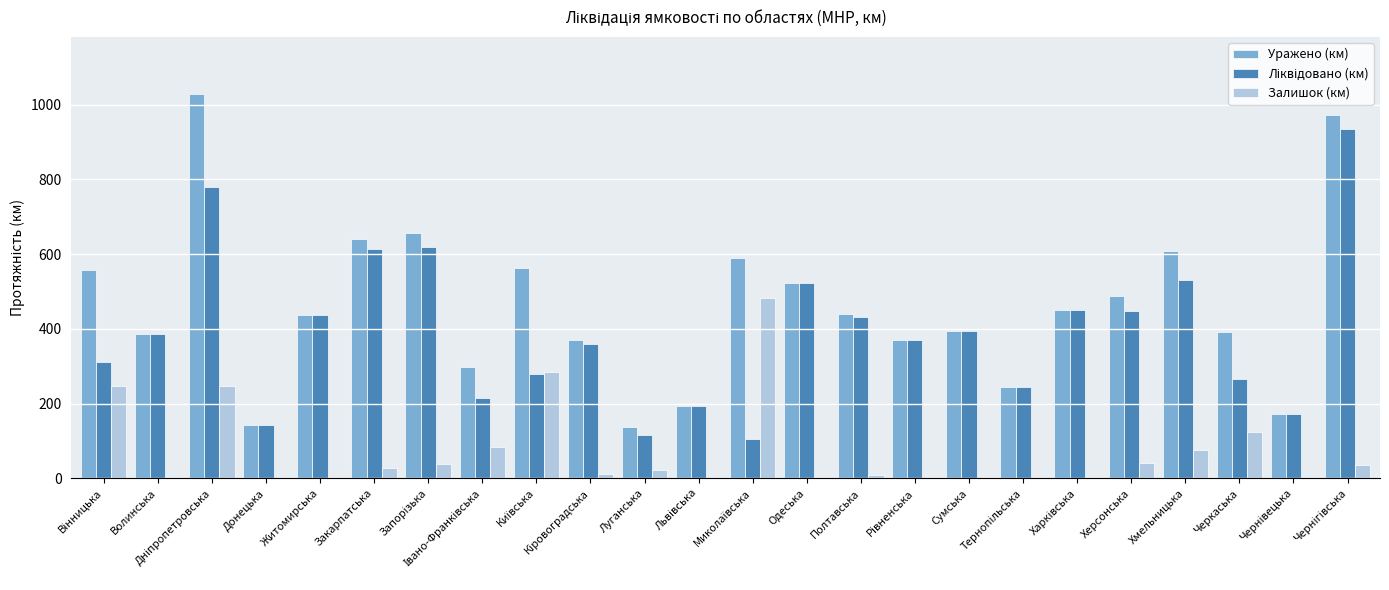

The Уражено (км) series shows 641.0 at Закарпатська. True or false?

True